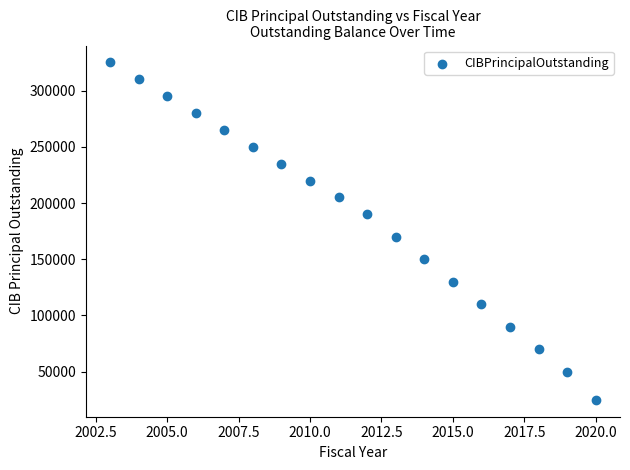

What is the range of Y values (max minus min)?

300000